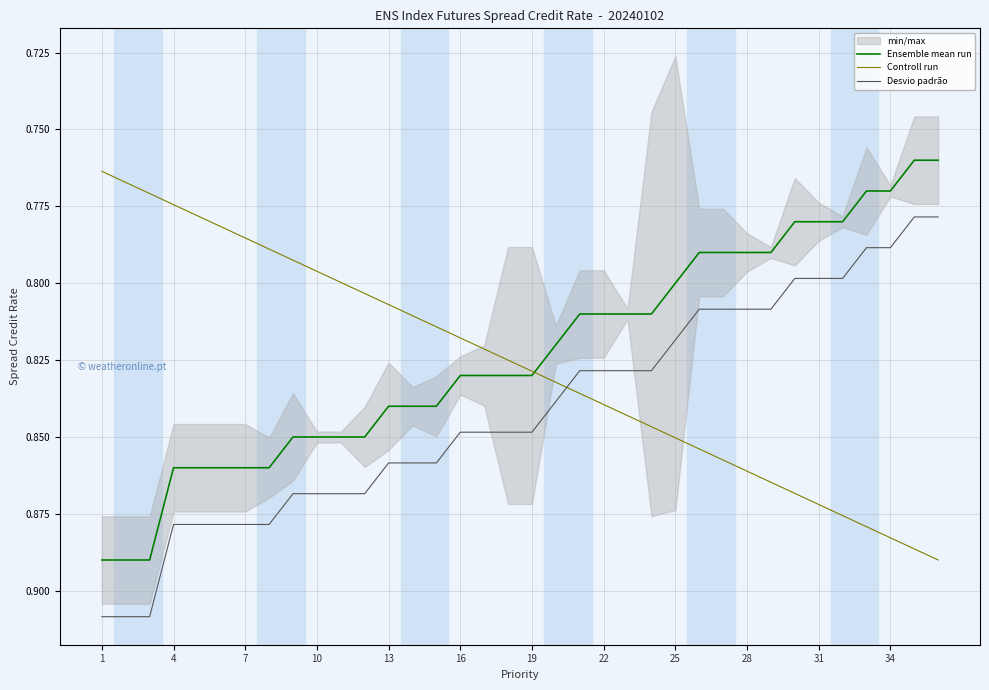

At how many categories does at least one series exceed 0?

36